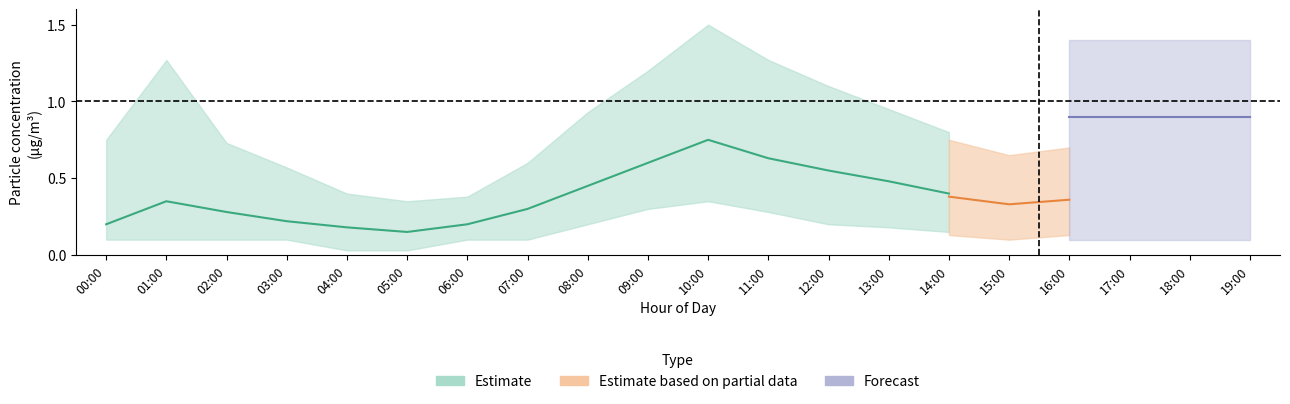

Where is the first local minimum for P2?

05:00